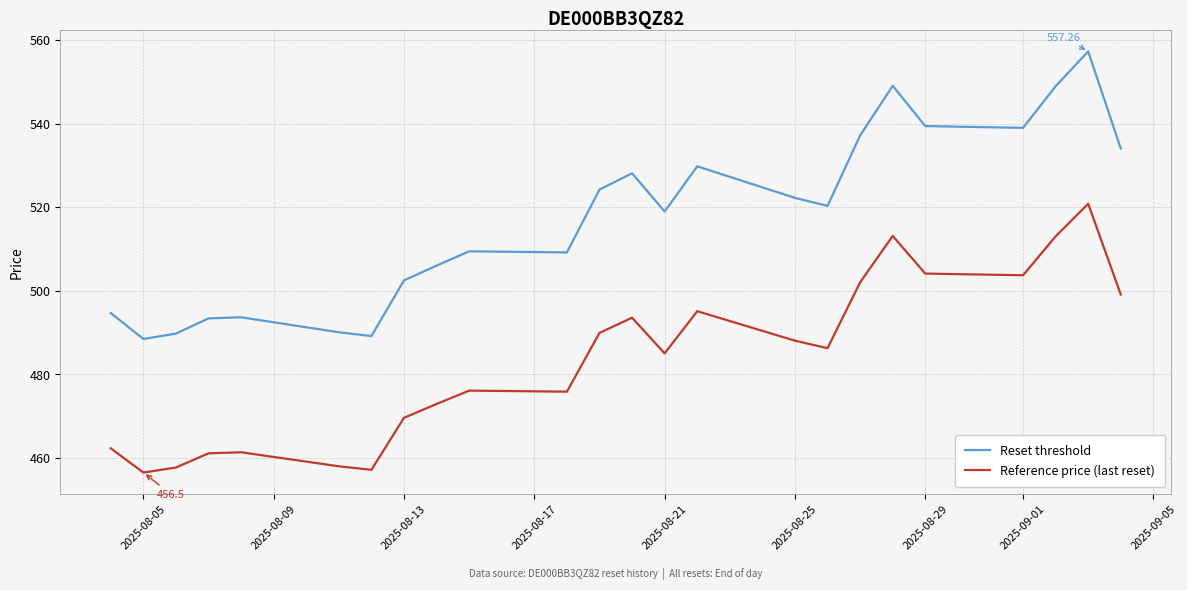

Rank the series by their maximum value, from lowest to highest.

Reference price (last reset), Reset threshold